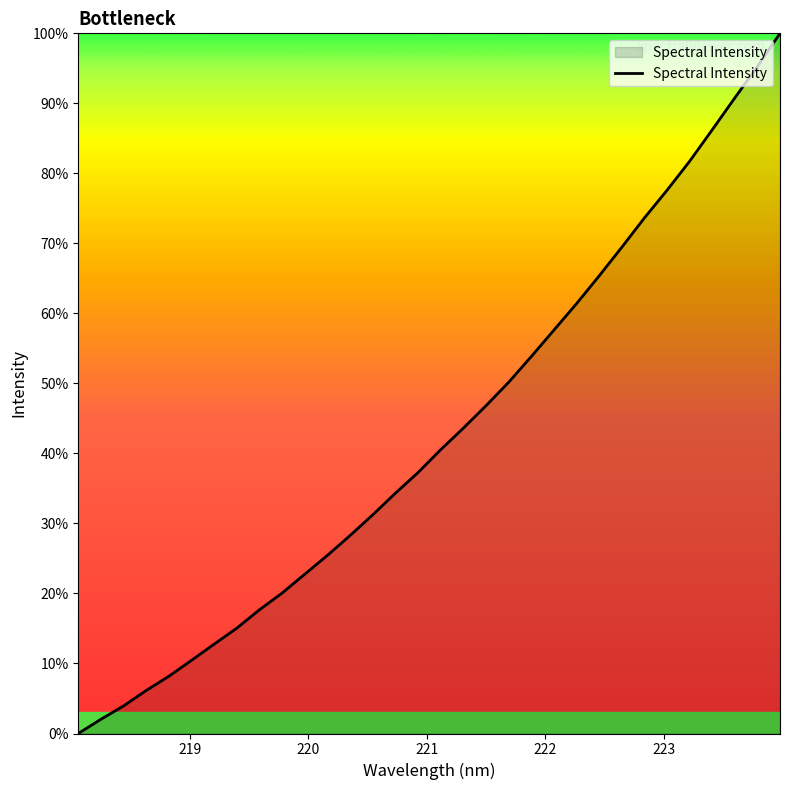

Does the chart have visible grid lines?

No